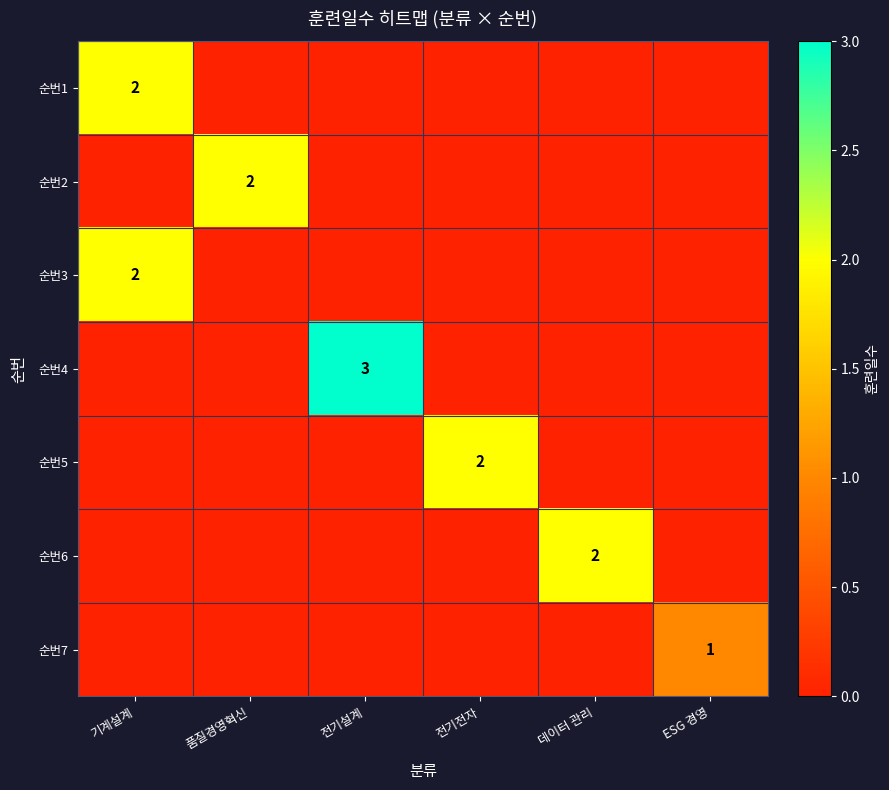

How many data points in 순번2 are above 0?

1